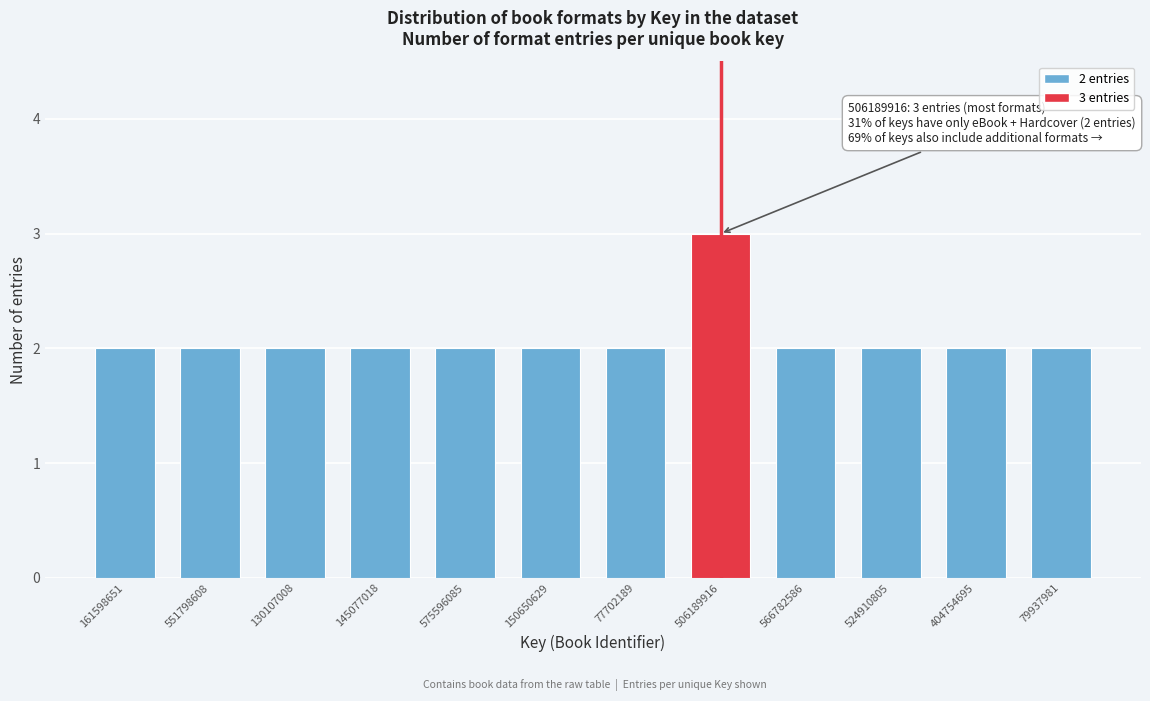

Reading left to right, extract all data points from this chart.

161598651=2	551798608=2	130107008=2	145077018=2	575596085=2	150650629=2	77702189=2	506189916=3	566782586=2	524910805=2	404754695=2	79937981=2